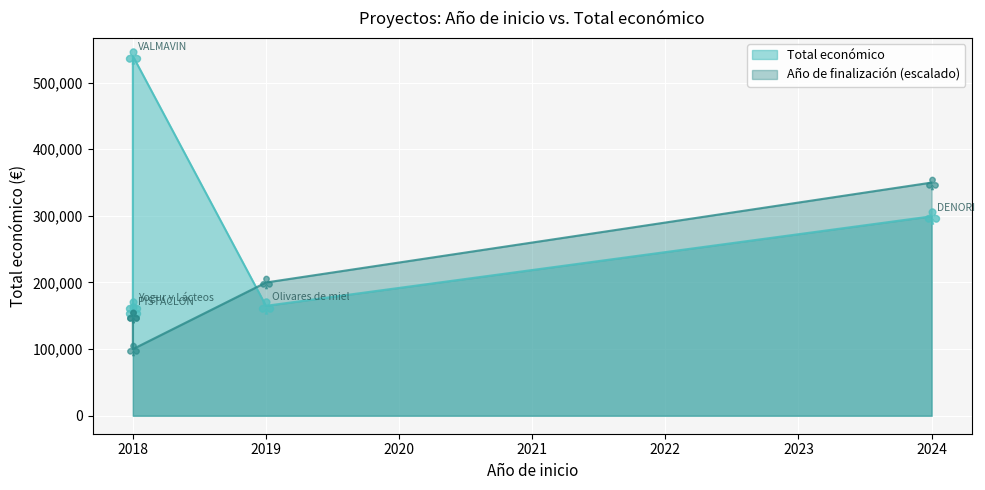

Approximately how many times larger is the value at 2018 compared to 2018?

0.3